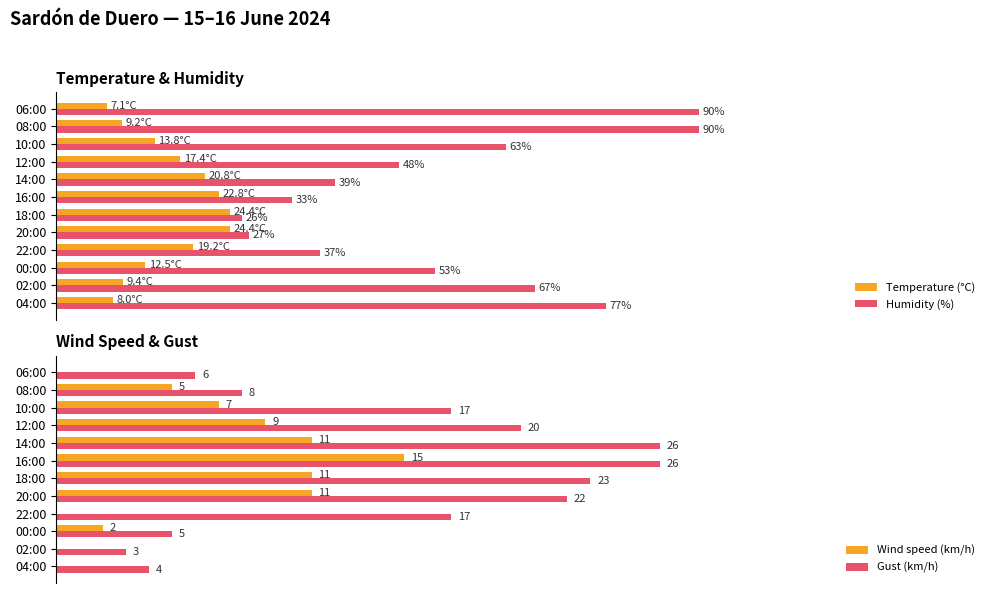

Does the chart contain stacked bars?

No